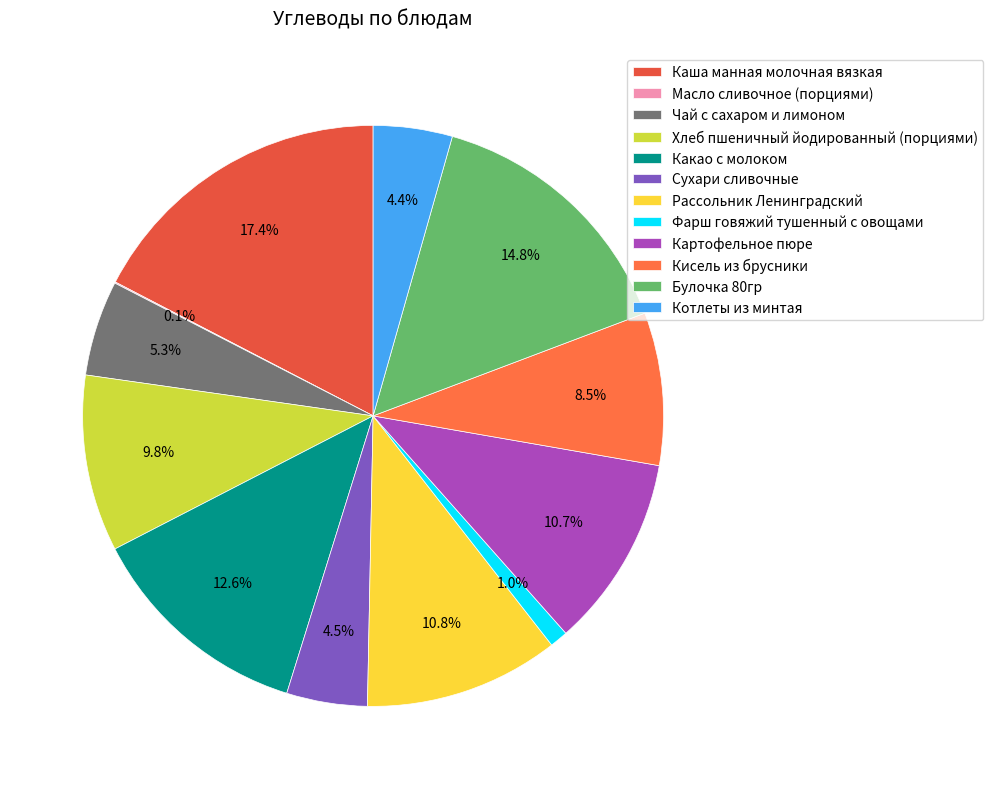

Is Картофельное пюре the majority of the pie?

No